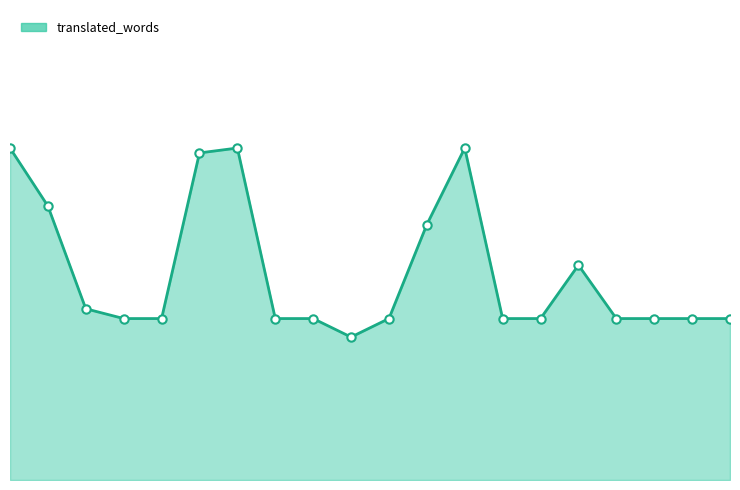

Does the chart have visible grid lines?

No